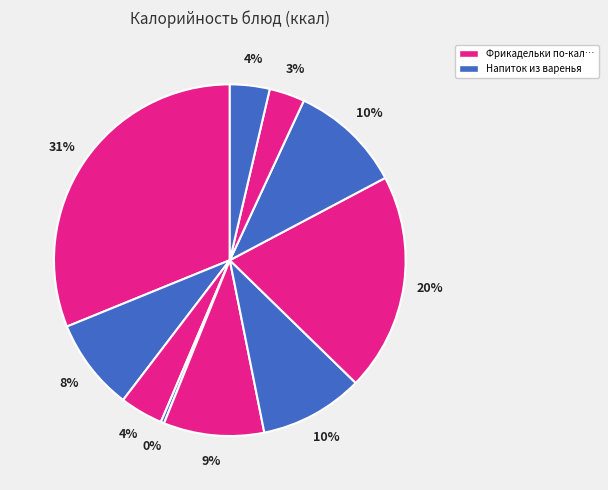

How many slices are in this pie chart?

10